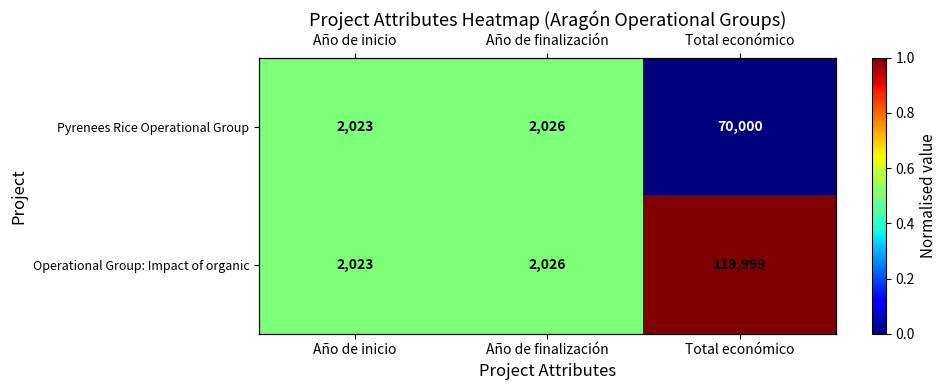

The Operational Group: Impact of organic series shows 0.8 at Año de inicio. True or false?

False